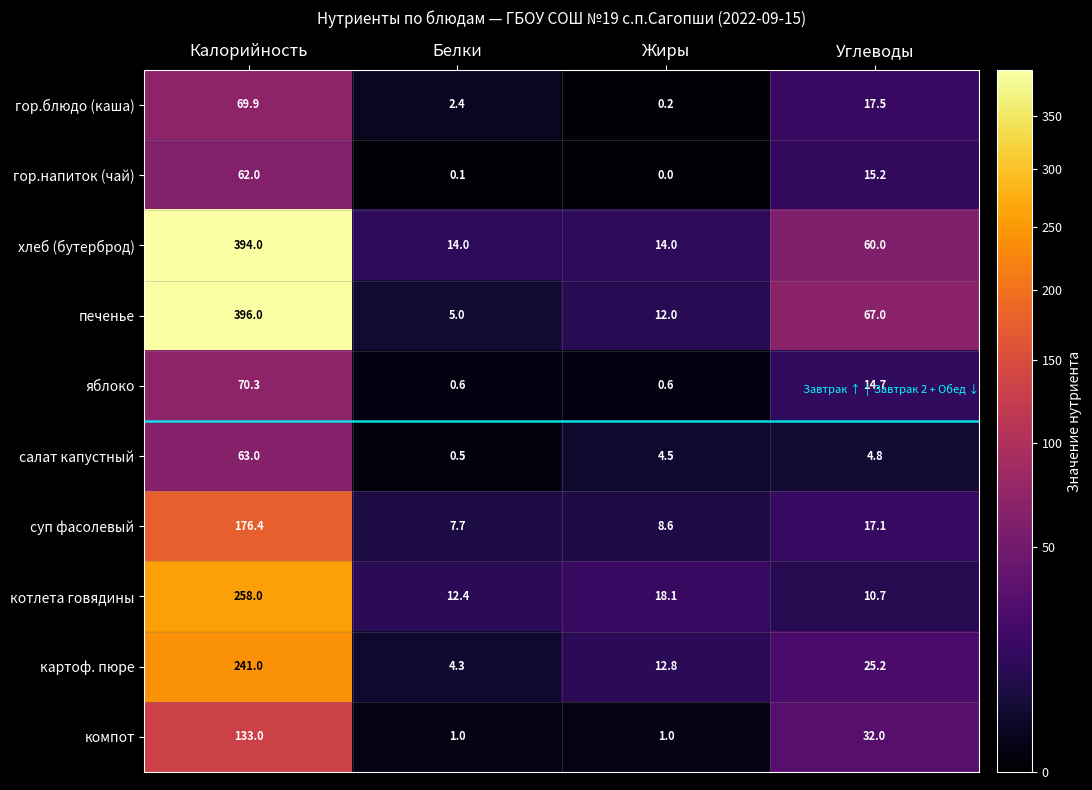

What is the average value of the картоф. пюре series?

70.8